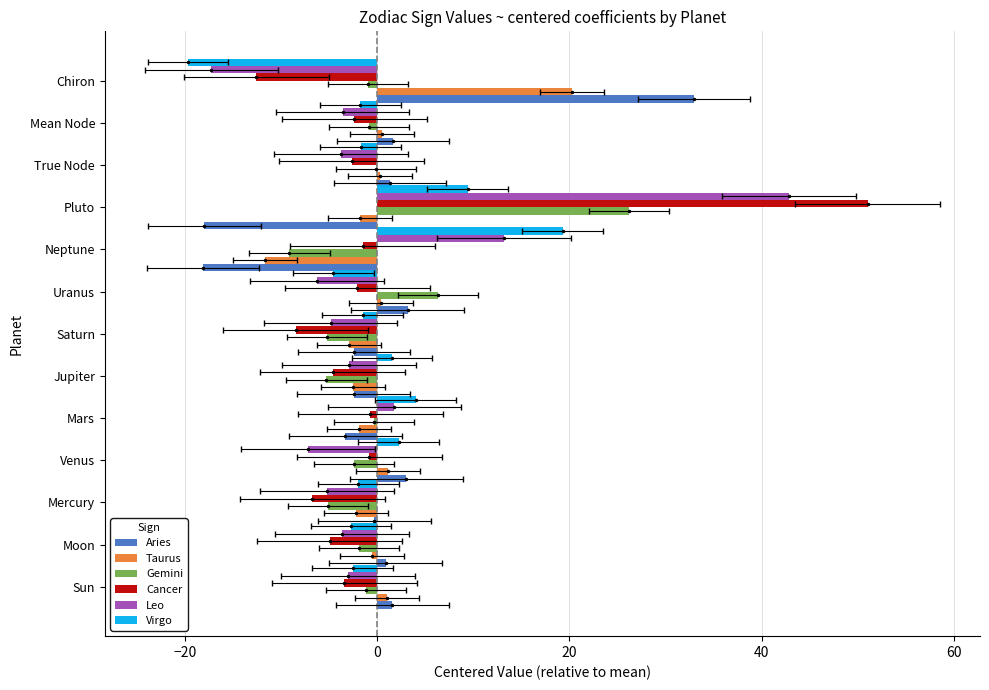

What is the difference between the maximum and second lowest values in the Gemini series?

31.5